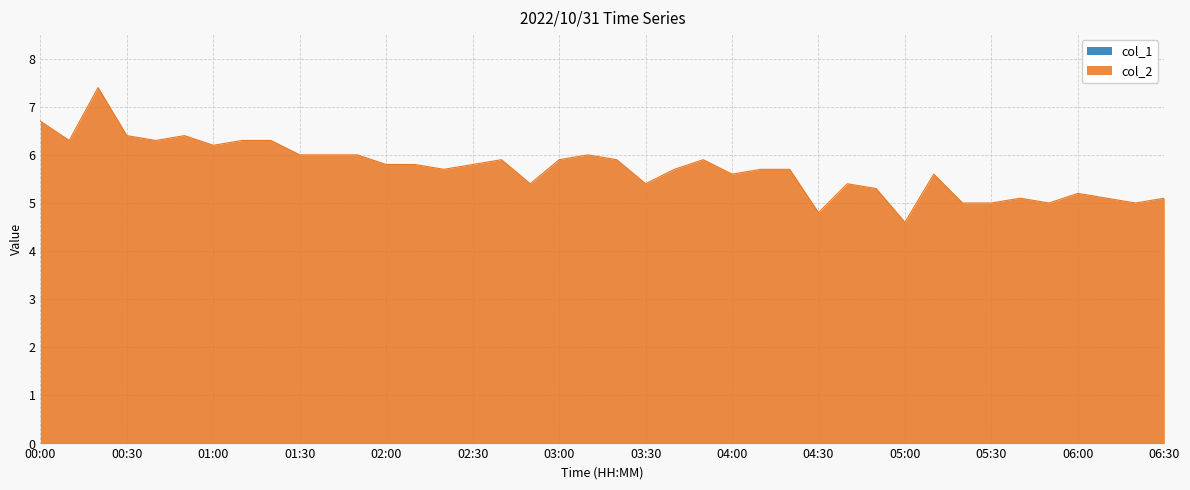

How many data points does each series have?

40